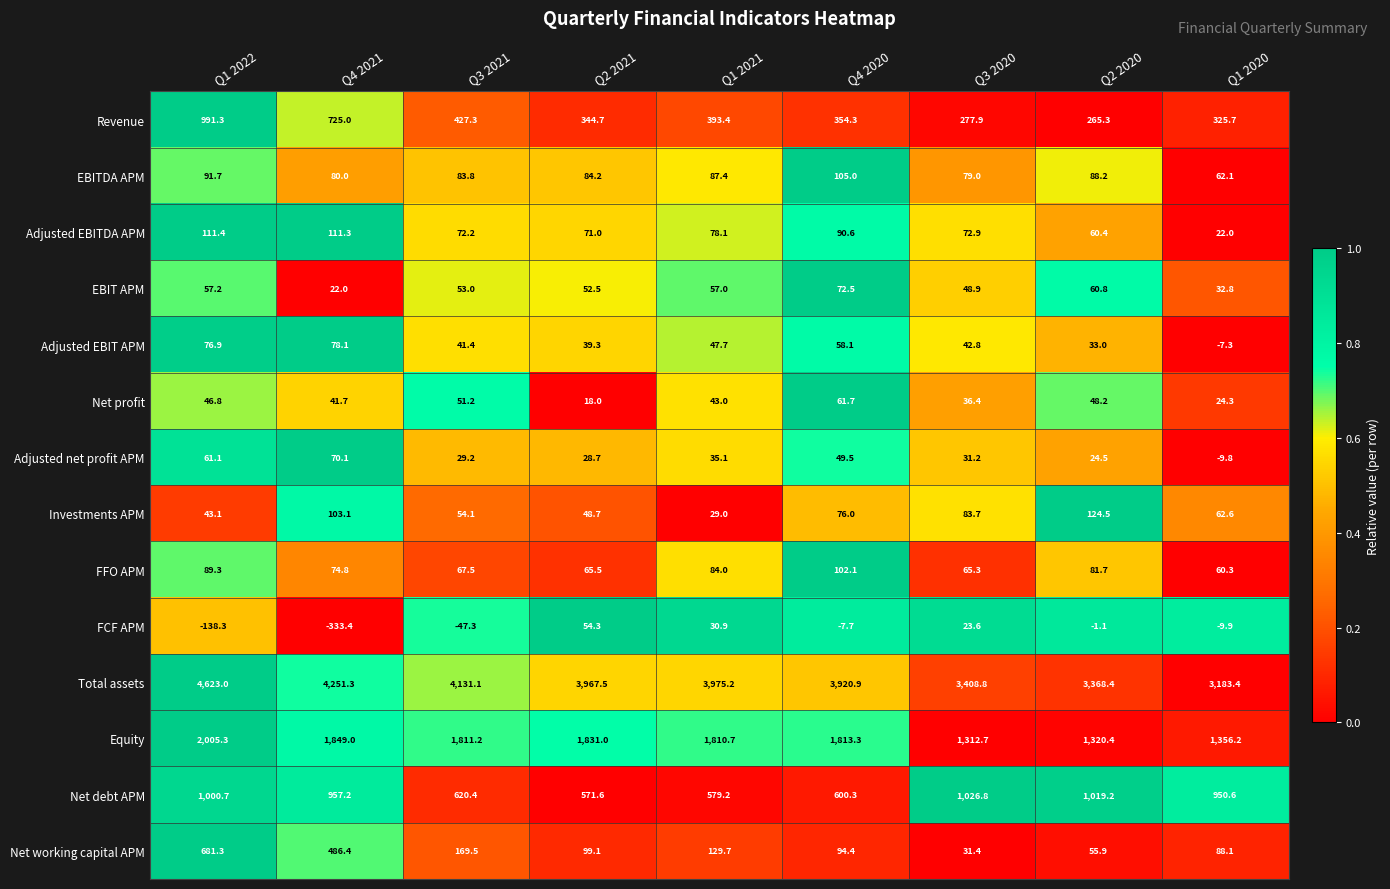

The value of Adjusted net profit APM at Q4 2020 is 49.5. True or false?

True